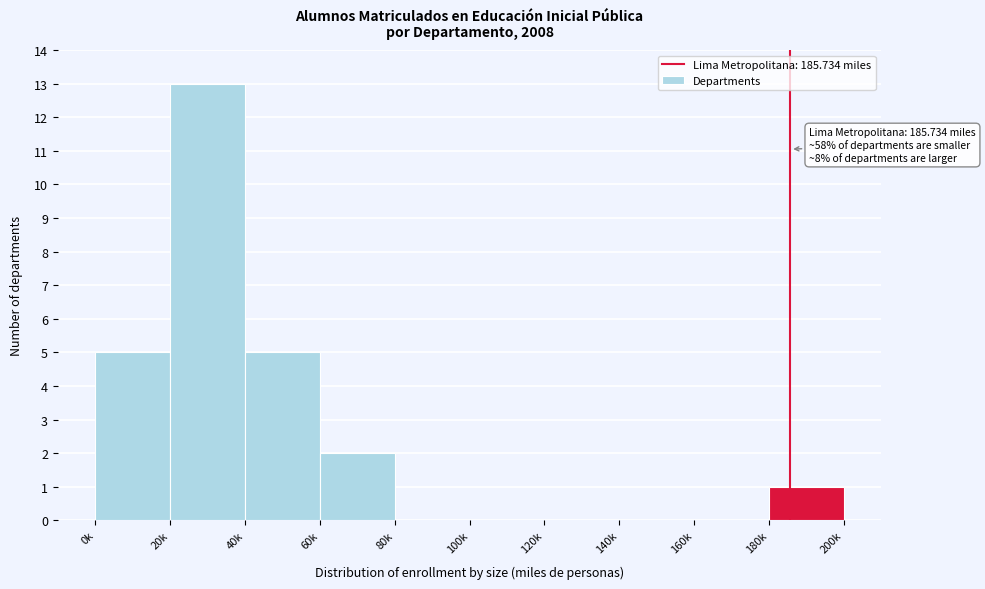

Reading left to right, extract all data points from this chart.

0k=5	20k=13	40k=5	60k=2	80k=0	100k=0	120k=0	140k=0	160k=0	180k=1